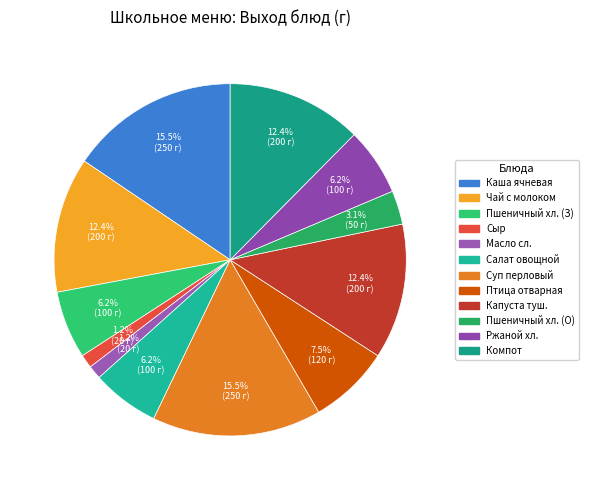

True or false: Птица отварная accounts for 15% of the total.

False